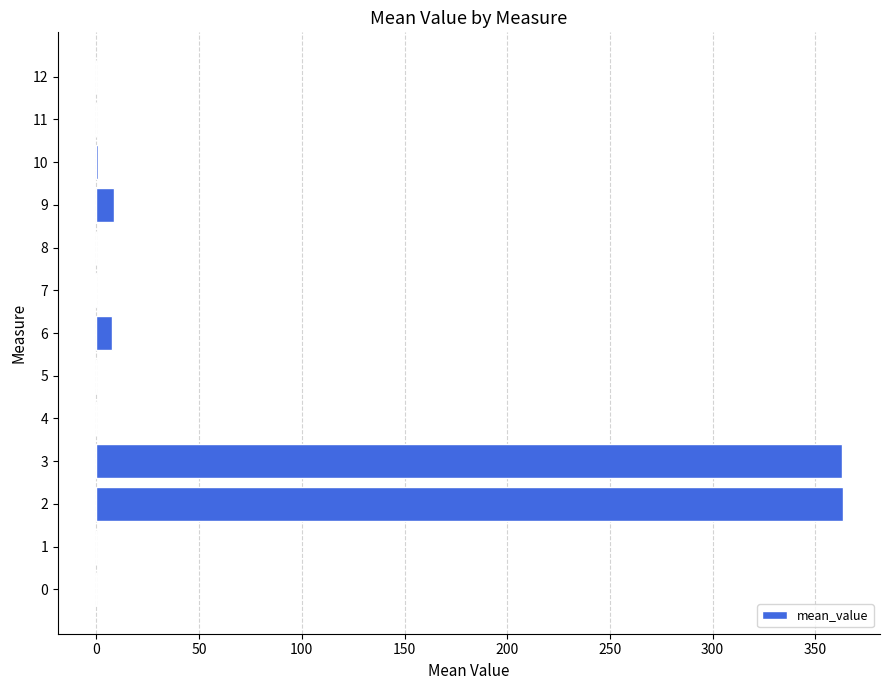

What is the approximate value at 11?

-0.1